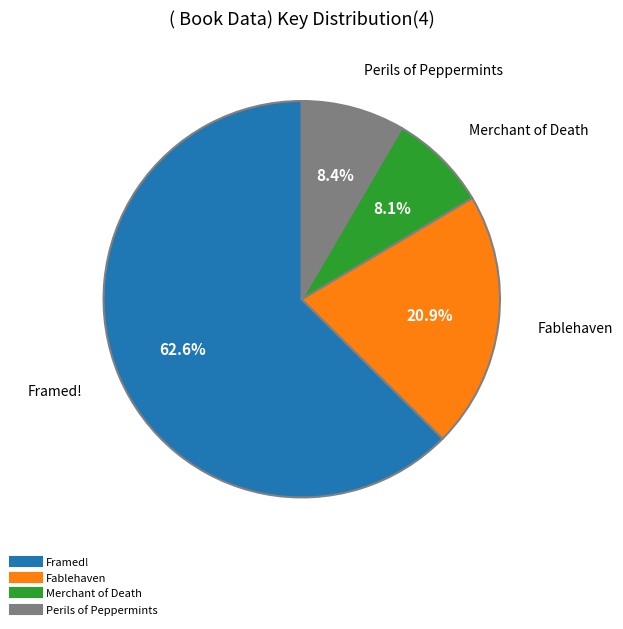

What is the largest slice in the pie chart?

Framed!